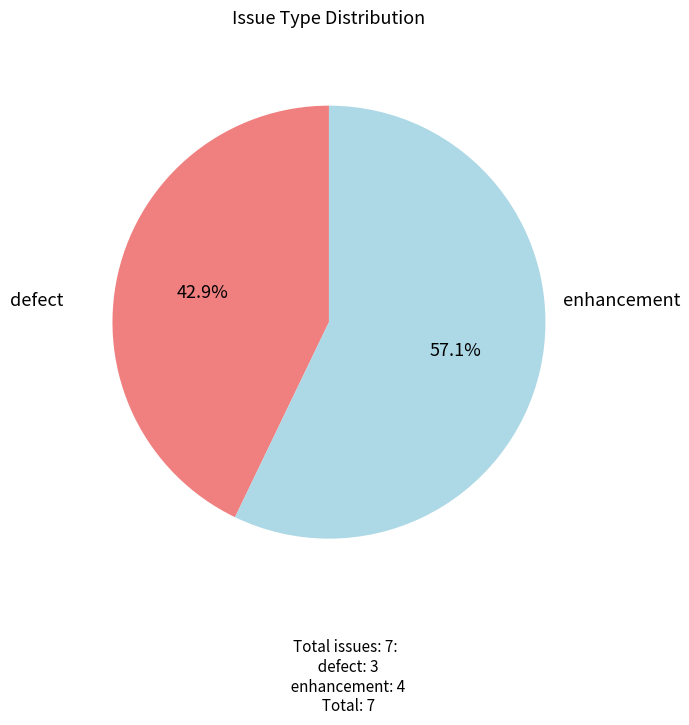

Which has a higher value, enhancement or defect?

enhancement